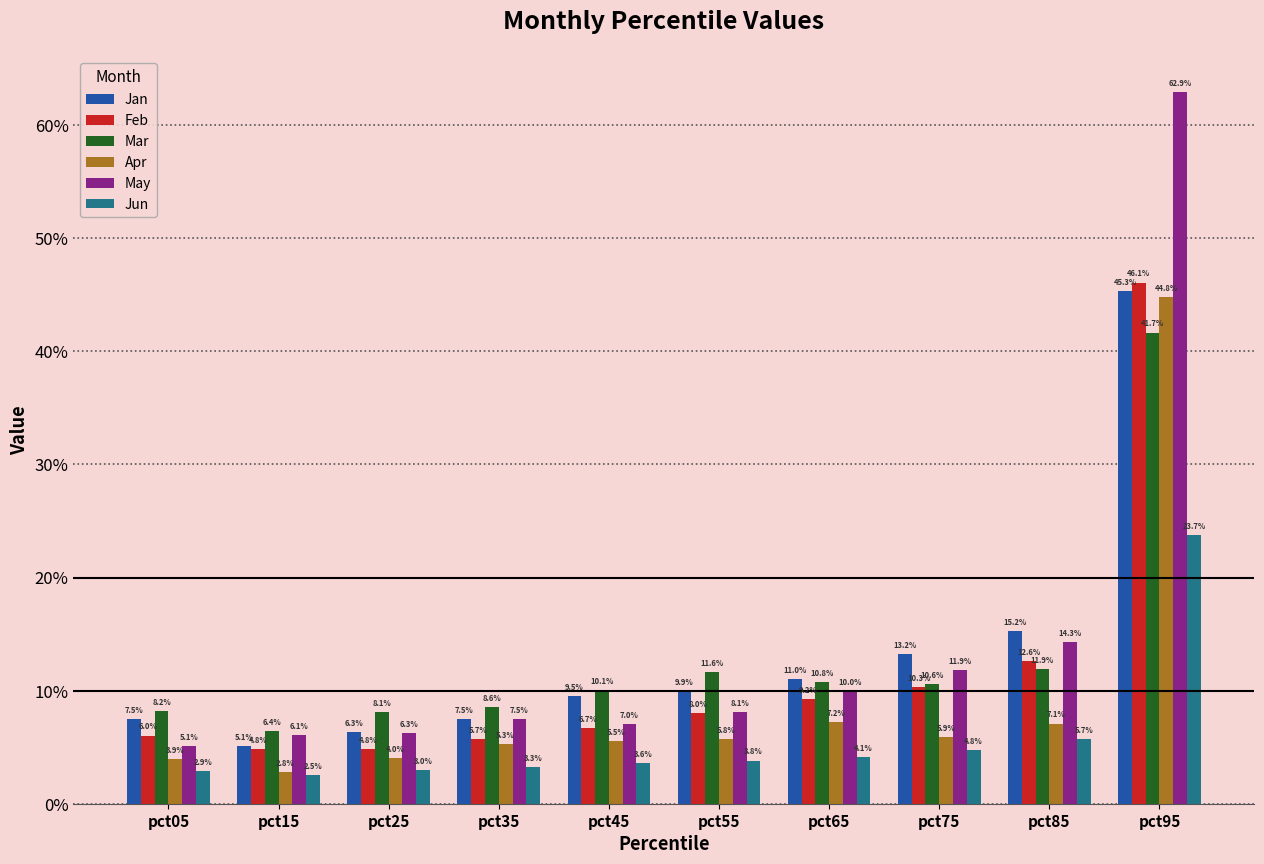

Are the bars grouped side by side (vs. stacked)?

Yes